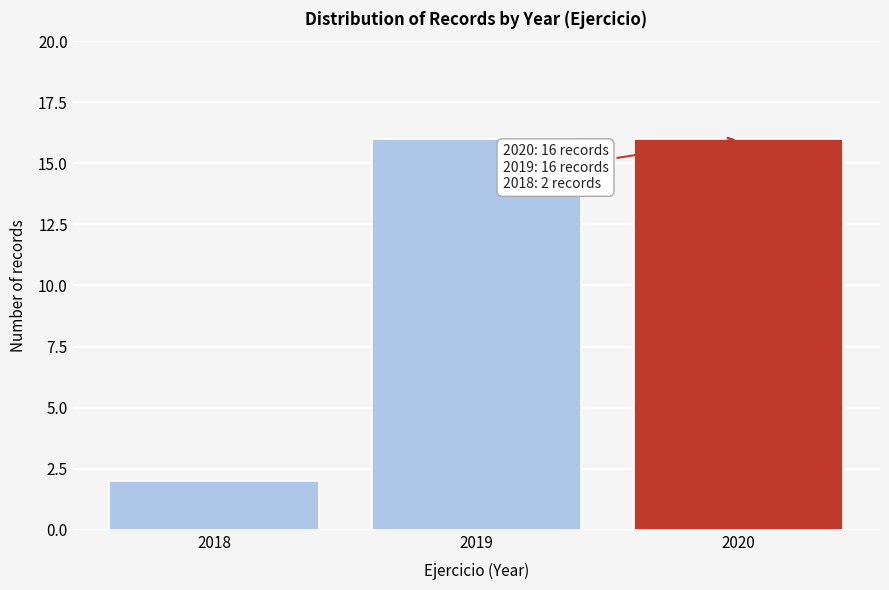

Reading left to right, what are all the values shown in this chart?

2	16	16